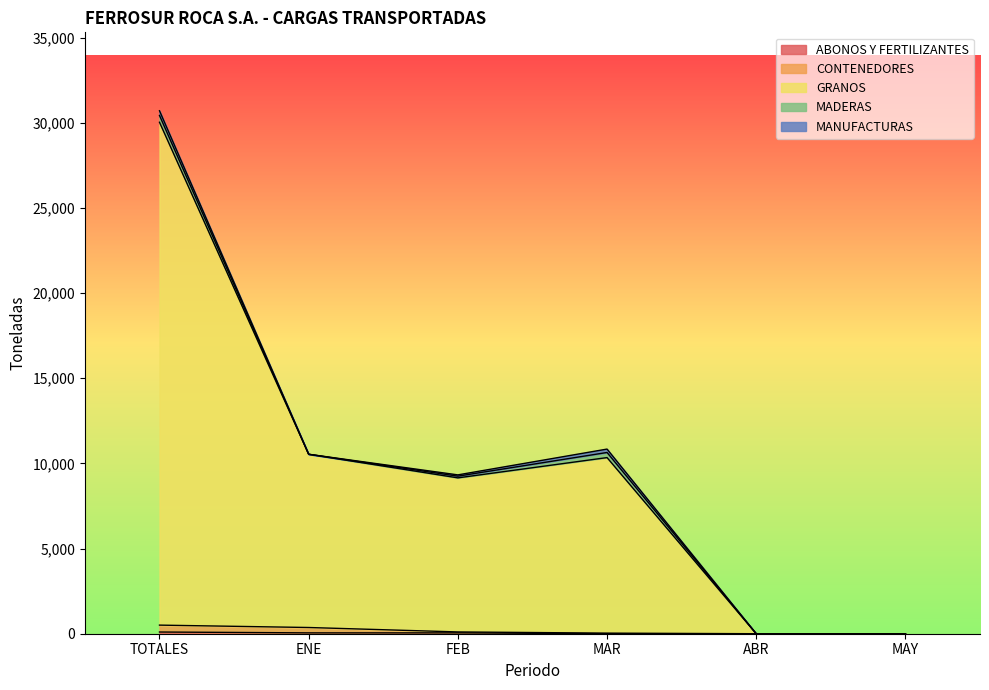

At which category is the sum across all series the highest?

TOTALES